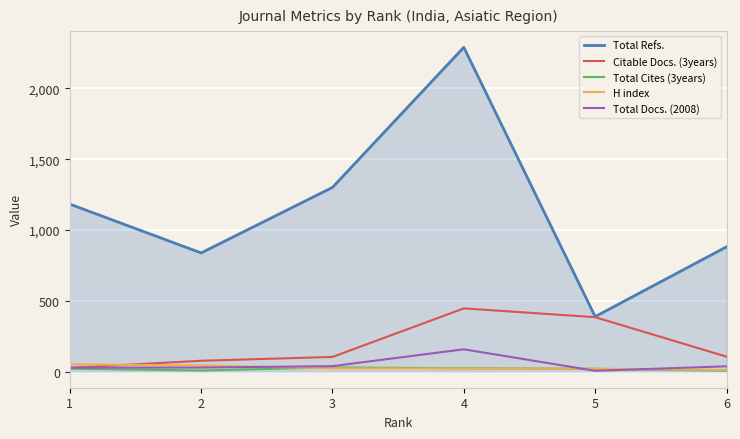

True or false: Total Docs. (2008) and Total Refs. intersect in this chart.

False